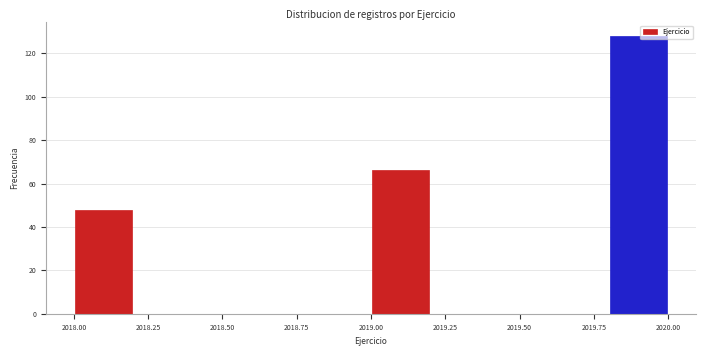

Over which range of the x-axis is the bar tallest?

2019.8 to 2020.0